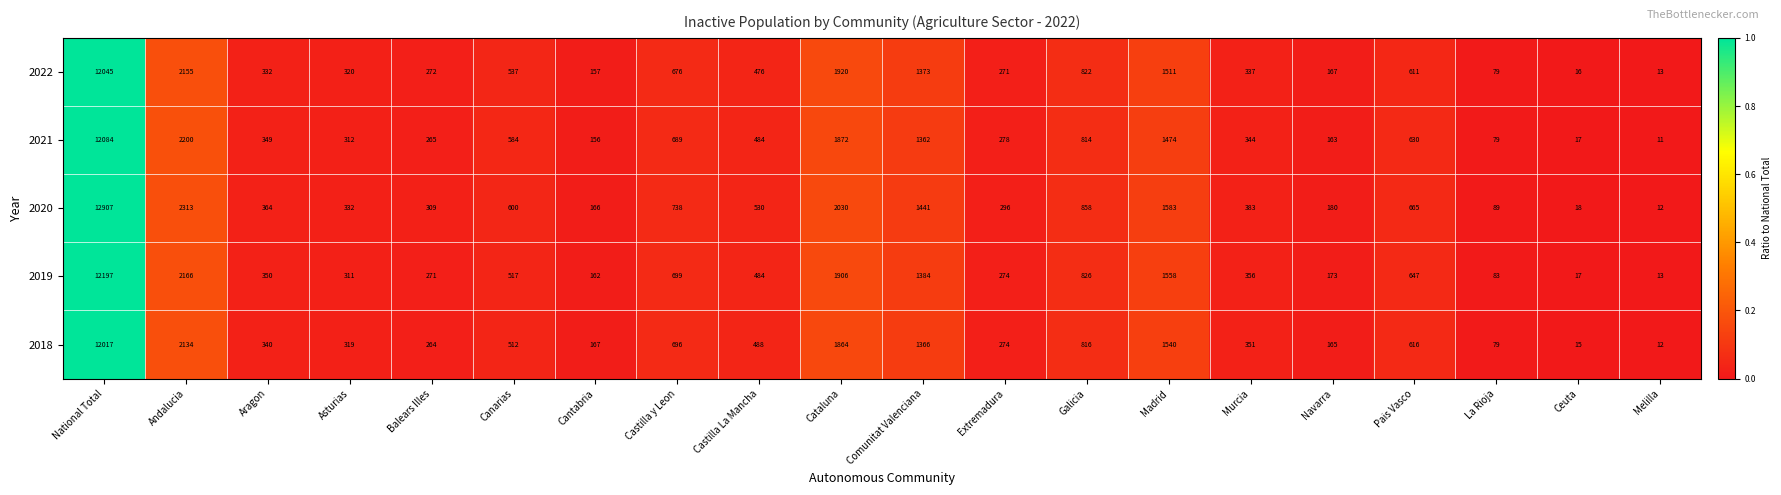

At which category is the sum across all series the highest?

National Total